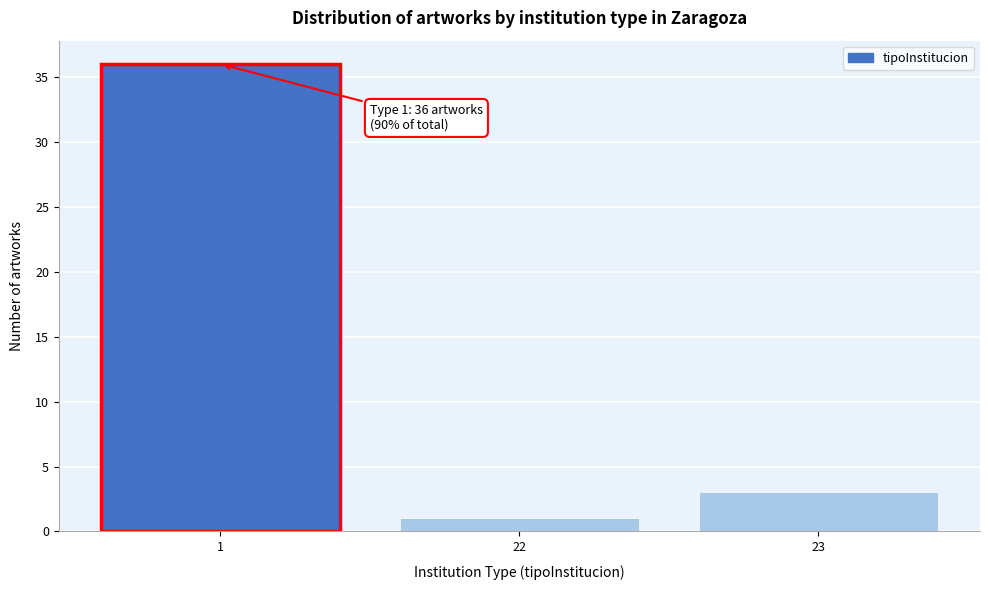

Reading left to right, transcribe all the data shown in this chart.

36	1	3